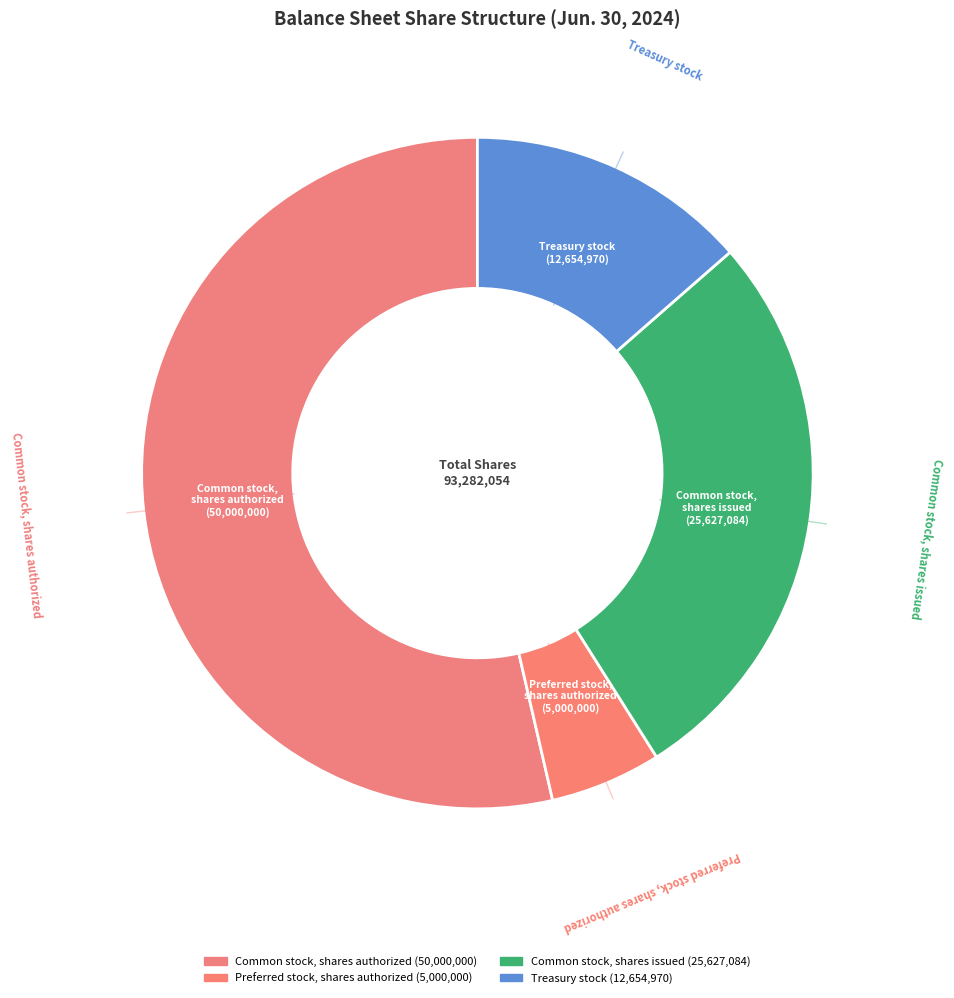

How many segments does this pie chart have?

4